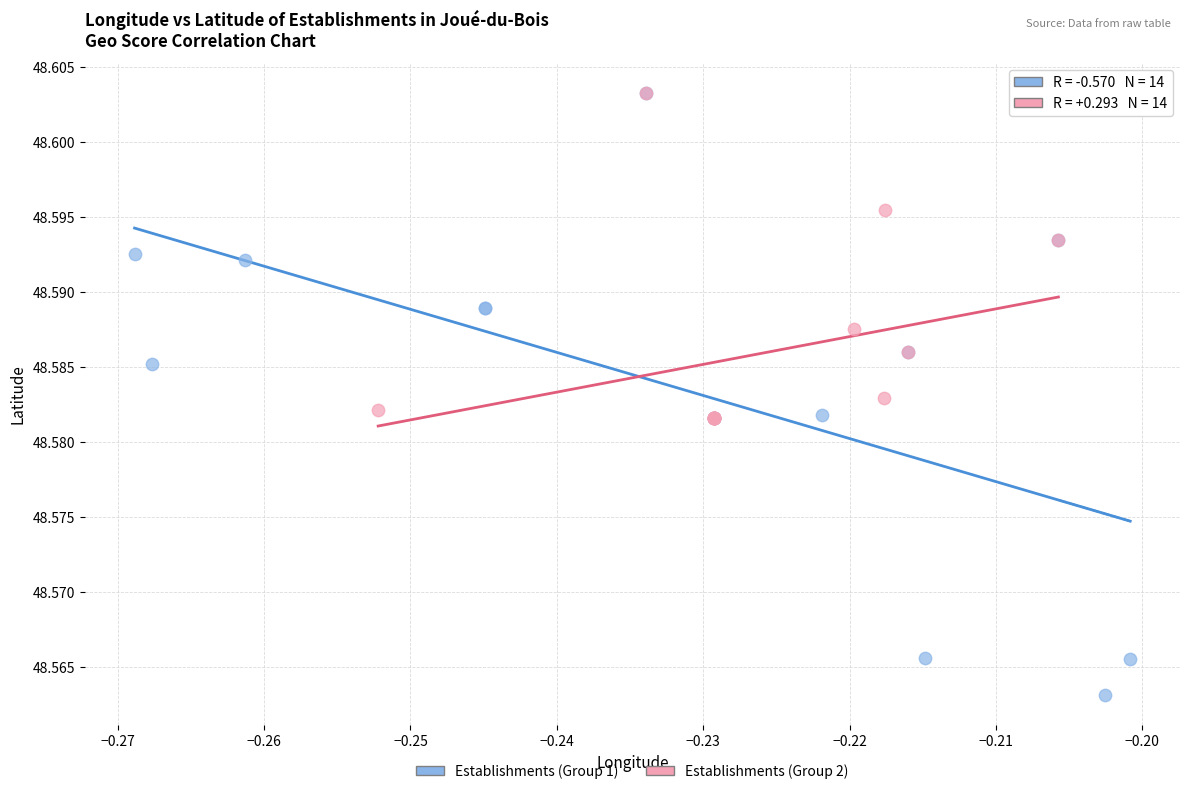

Which series has the widest spread of Y values?

Establishments (Group 1)